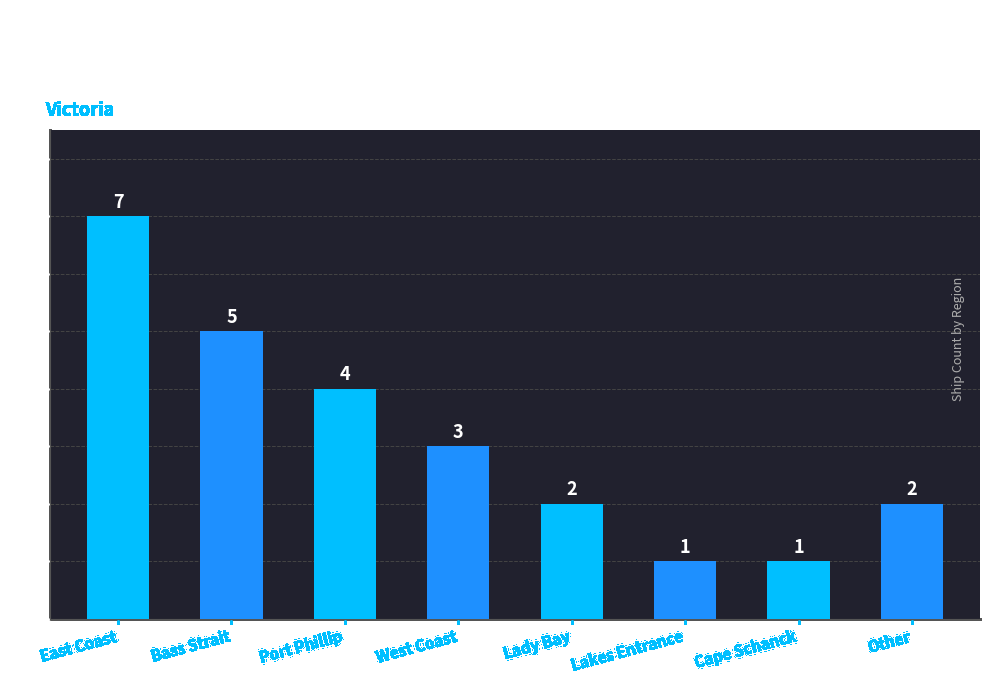

What is the greatest value displayed?

7